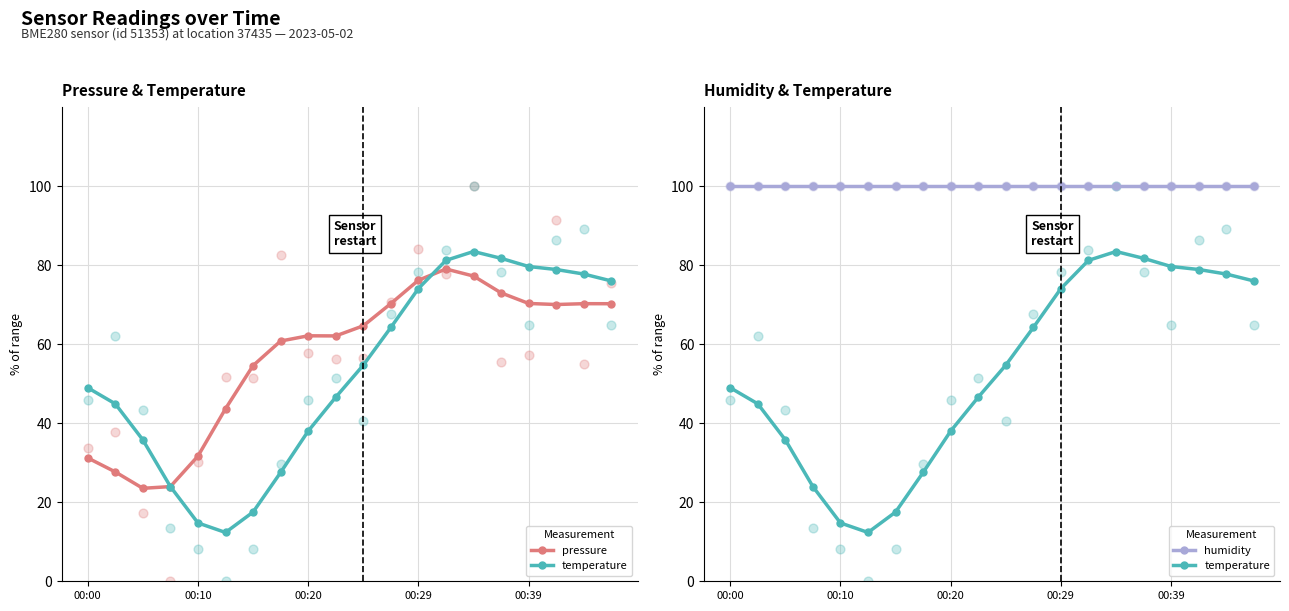

What are all the series names shown in the legend?

pressure, temperature, humidity